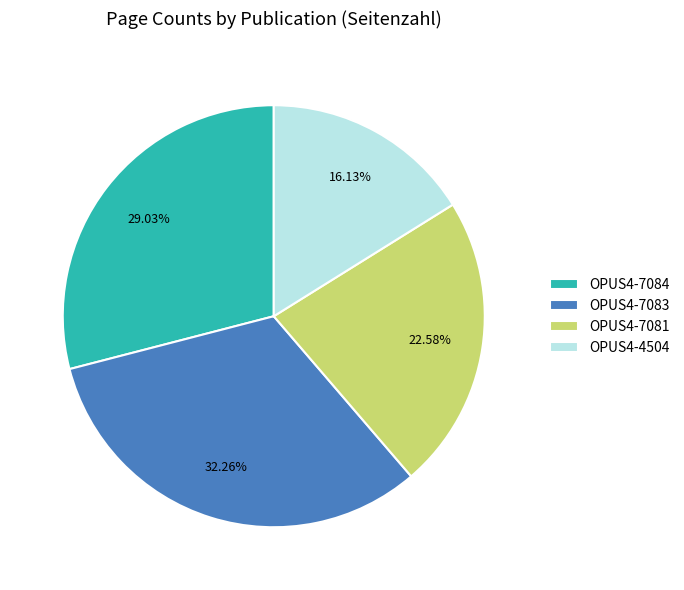

To the nearest percent, what portion does OPUS4-7083 represent?

32%